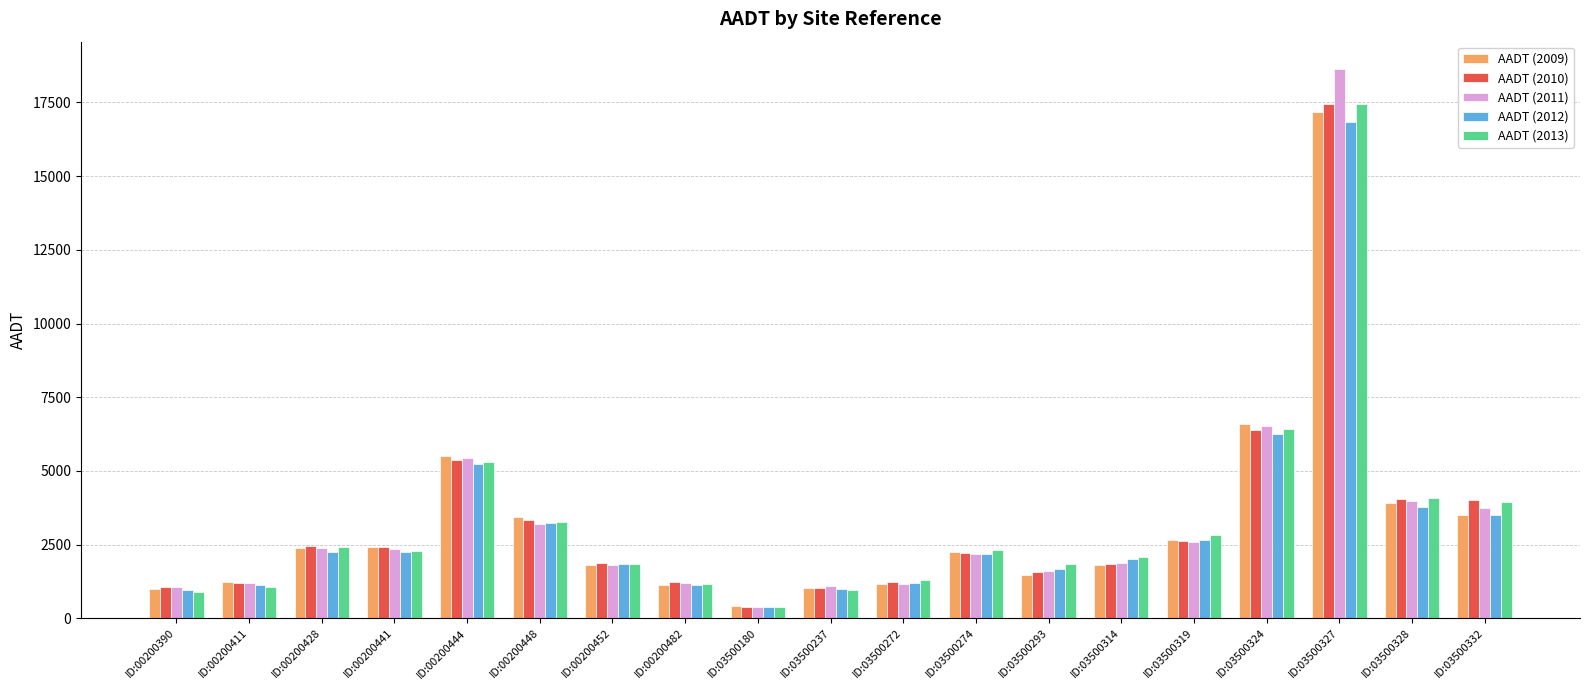

What is the difference between the maximum and second lowest values in the AADT (2009) series?

16177